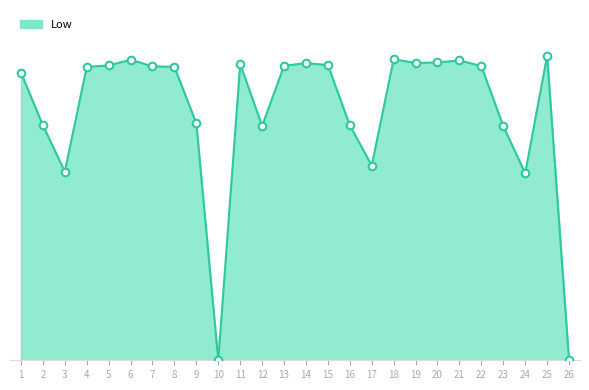

What is the change in value from 11 to 26?

-14.5